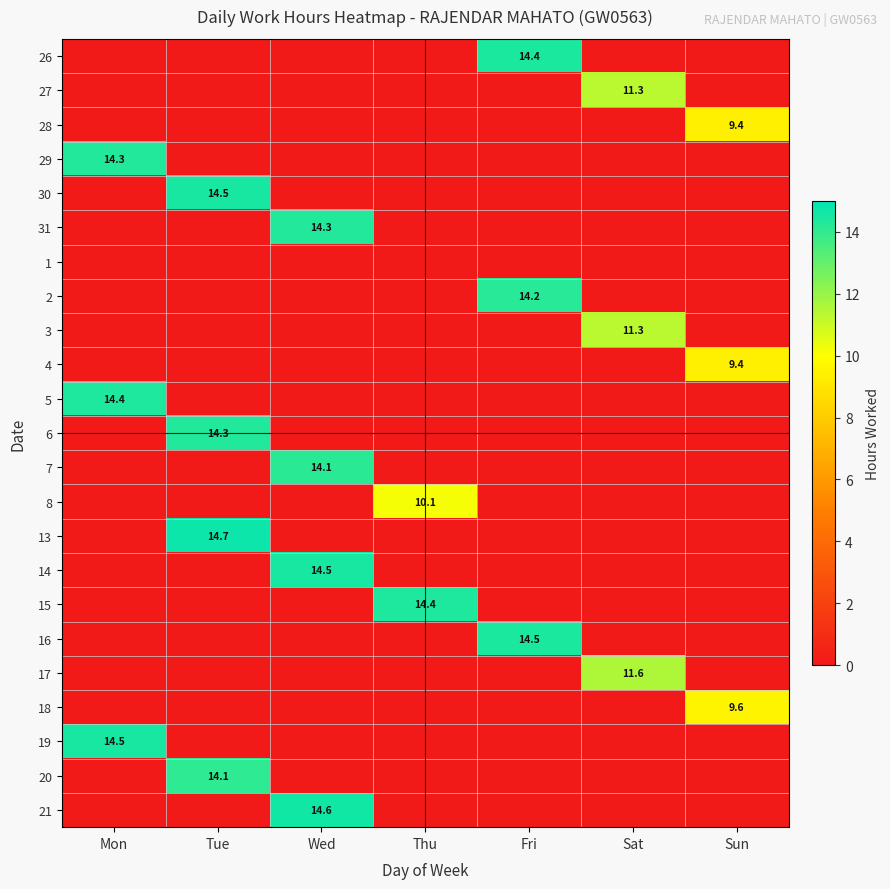

True or false: 4 has a value of 3.6 at Sun.

False